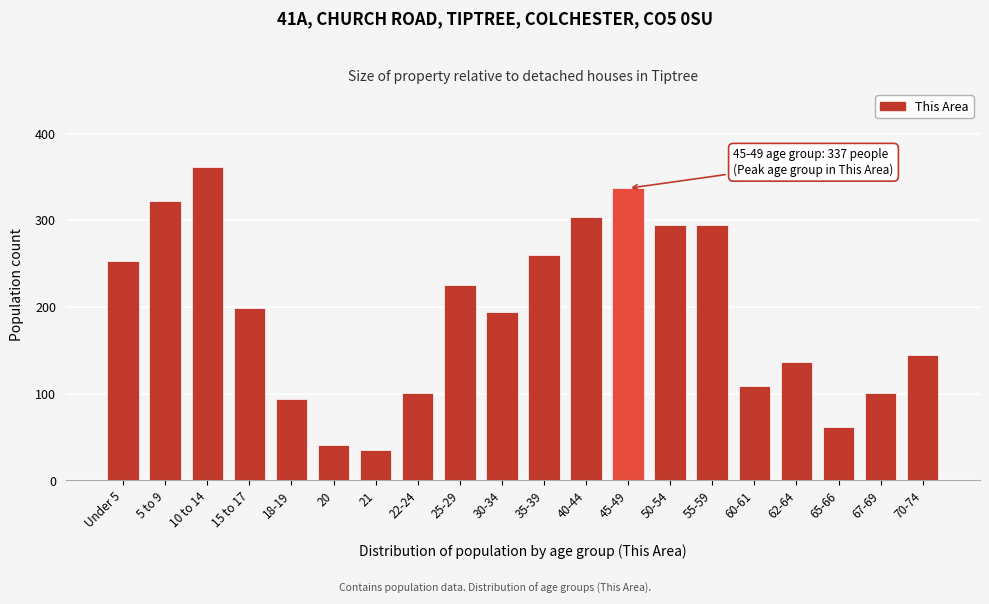

Reading left to right, list all the values displayed in this chart.

253	322	361	199	94	41	35	101	225	194	260	304	337	295	295	109	137	62	101	145